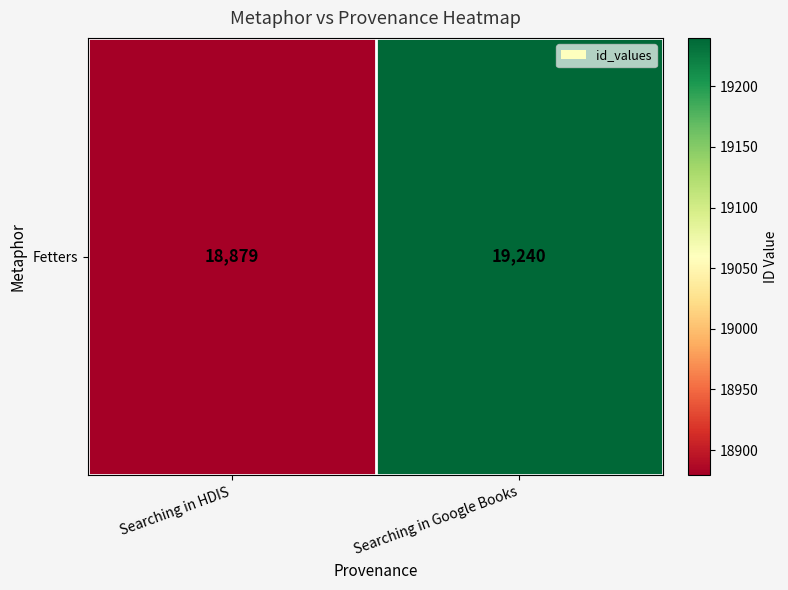

What is the minimum value shown in the chart?

18879